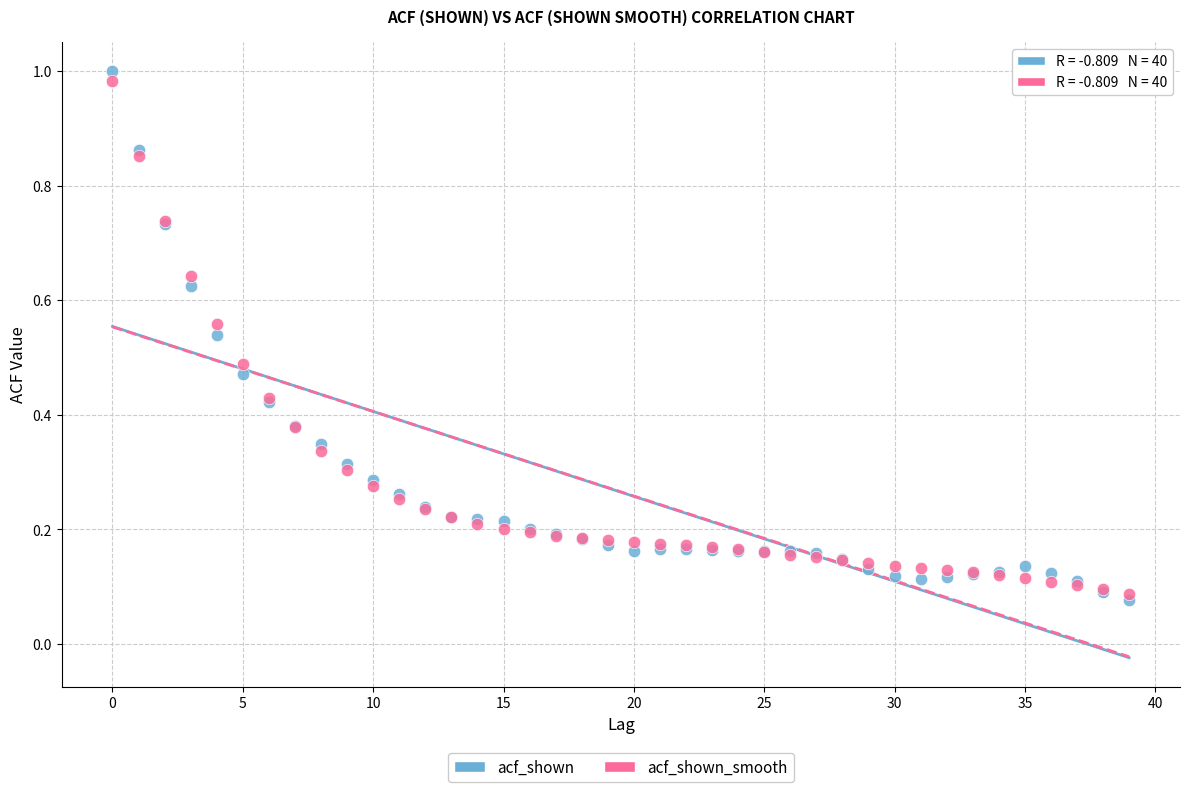

Which series contains the lowest Y value?

acf_shown